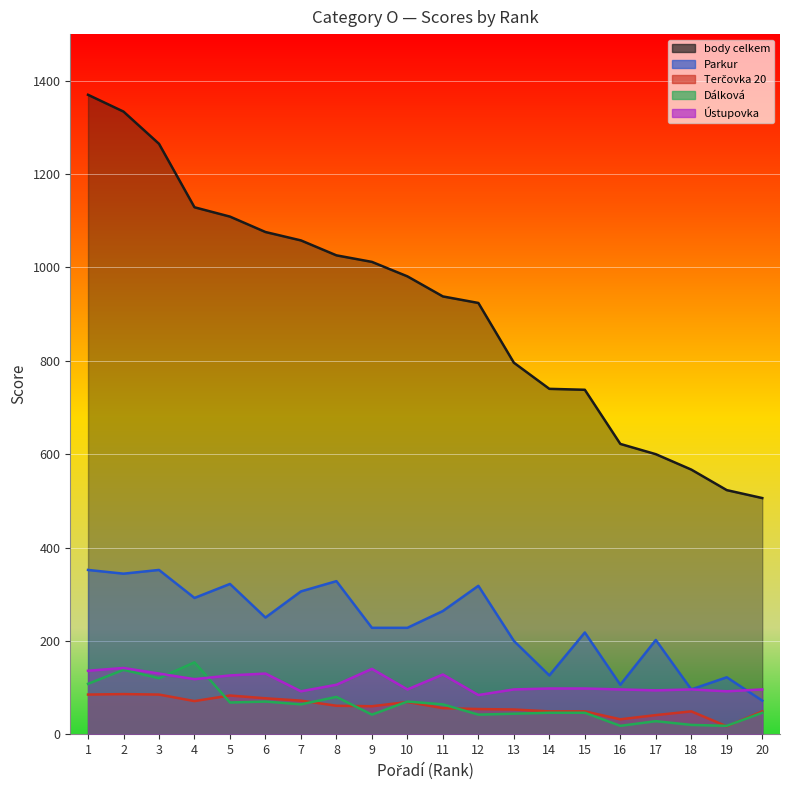

What is the minimum value shown in the chart?

17